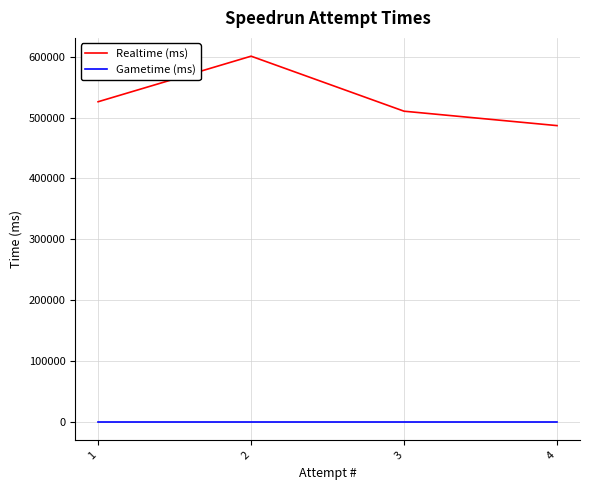

Which series changed the most between 3 and 2?

Realtime (ms)